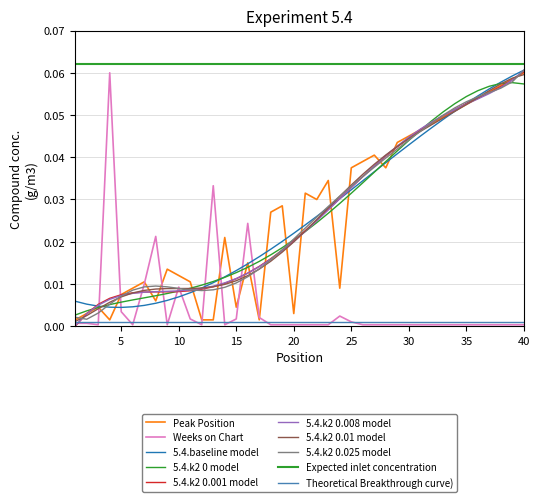

How many interior local peaks does the Peak Position series have?

9